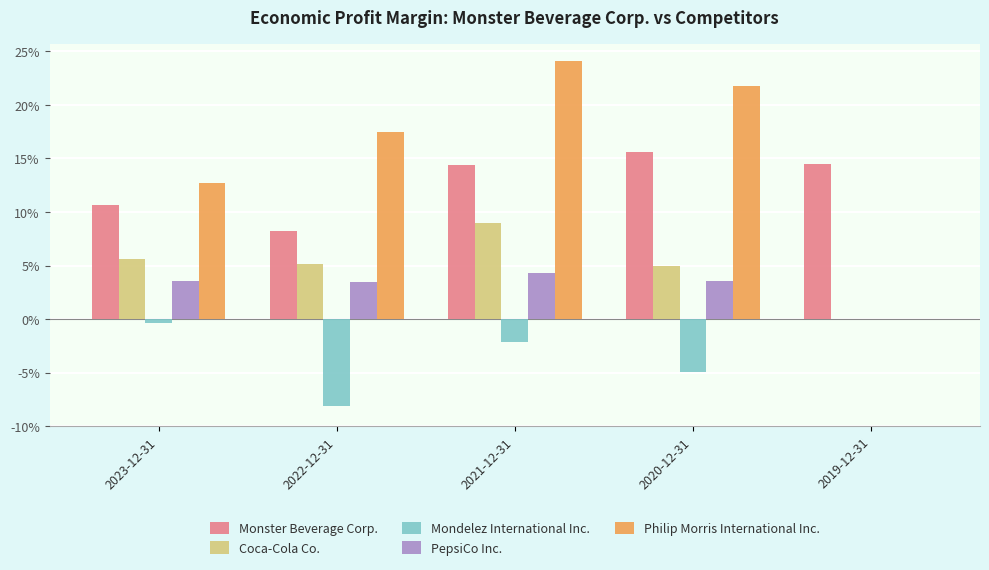

Is it true that Philip Morris International Inc. equals 0.1 at 2021-12-31?

False